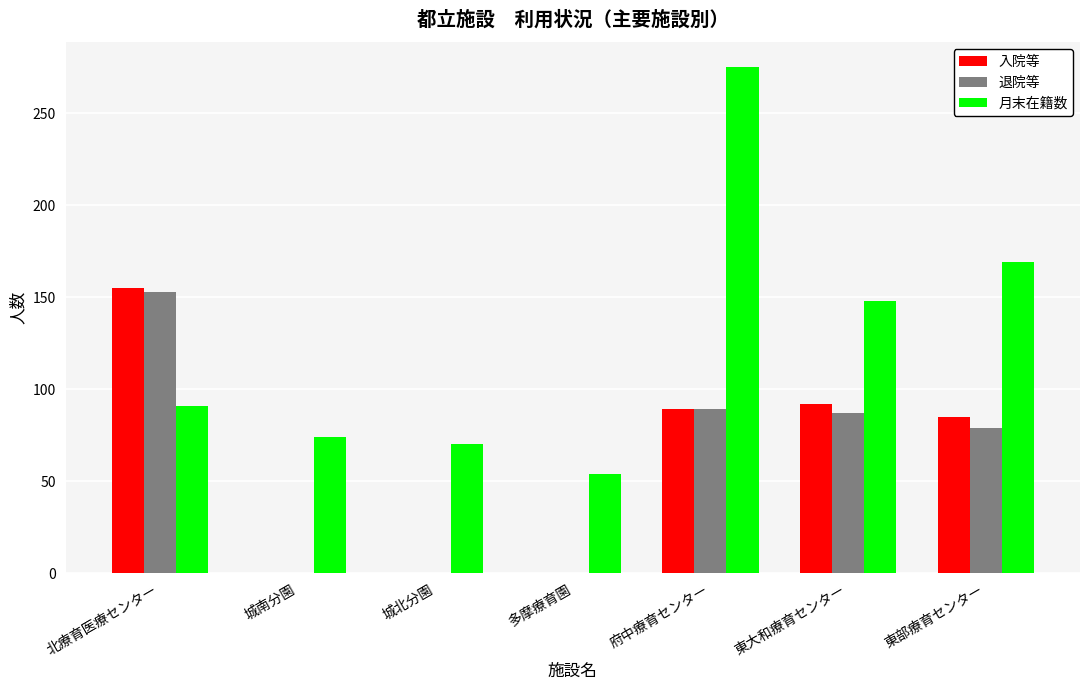

At which label does 入院等 first exceed 85?

北療育医療センター